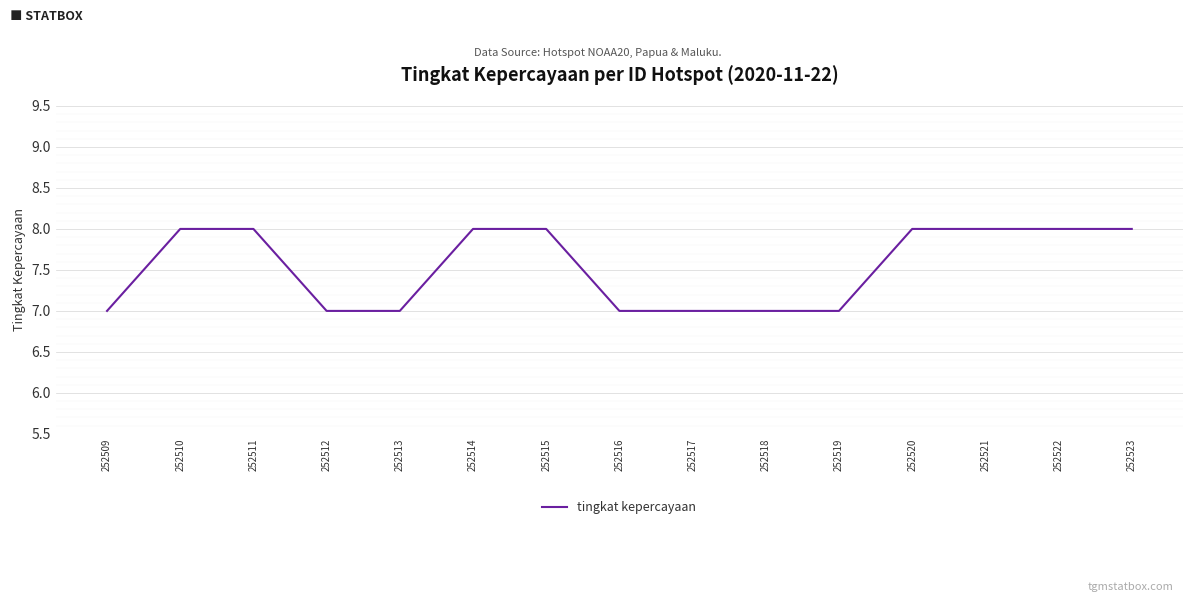

Reading left to right, what are all the values shown in this chart?

252509=7	252510=8	252511=8	252512=7	252513=7	252514=8	252515=8	252516=7	252517=7	252518=7	252519=7	252520=8	252521=8	252522=8	252523=8